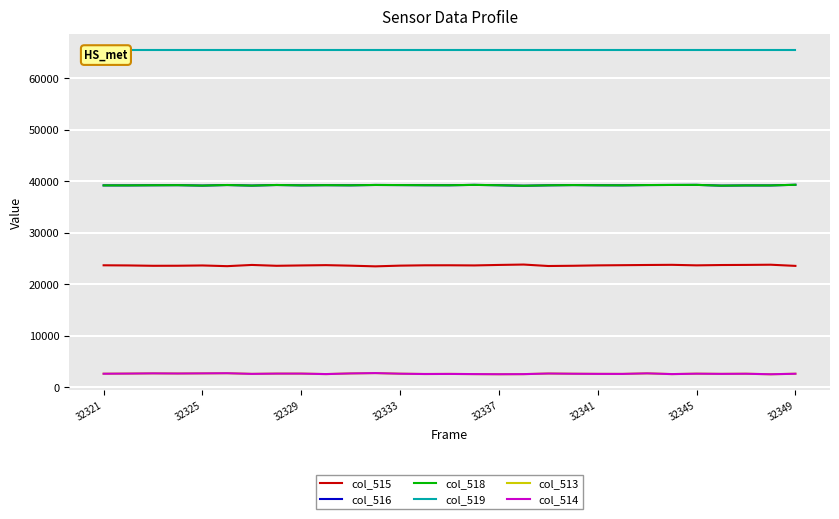

What is the spread (max minus min) of values at 27?

63005